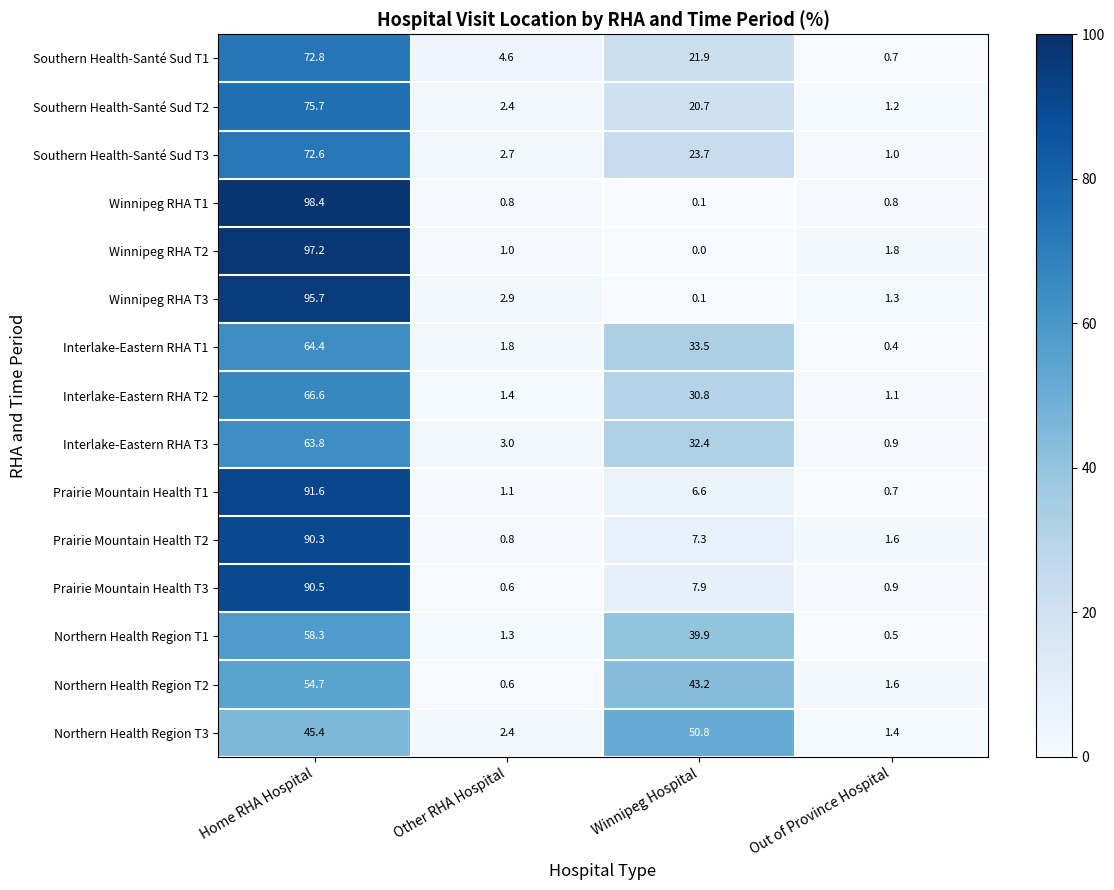

What is the greatest value displayed?

98.4